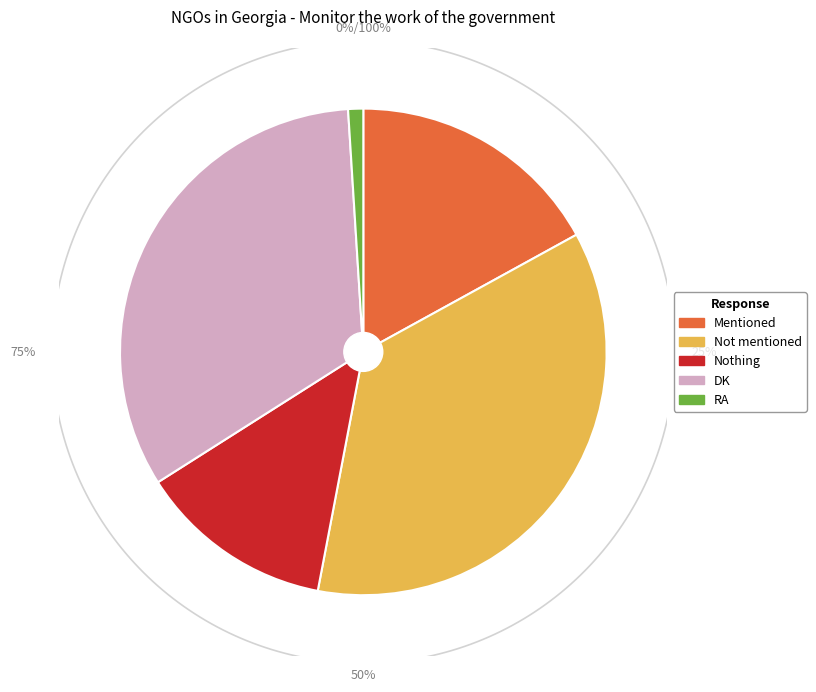

True or false: Not mentioned accounts for 36% of the total.

True